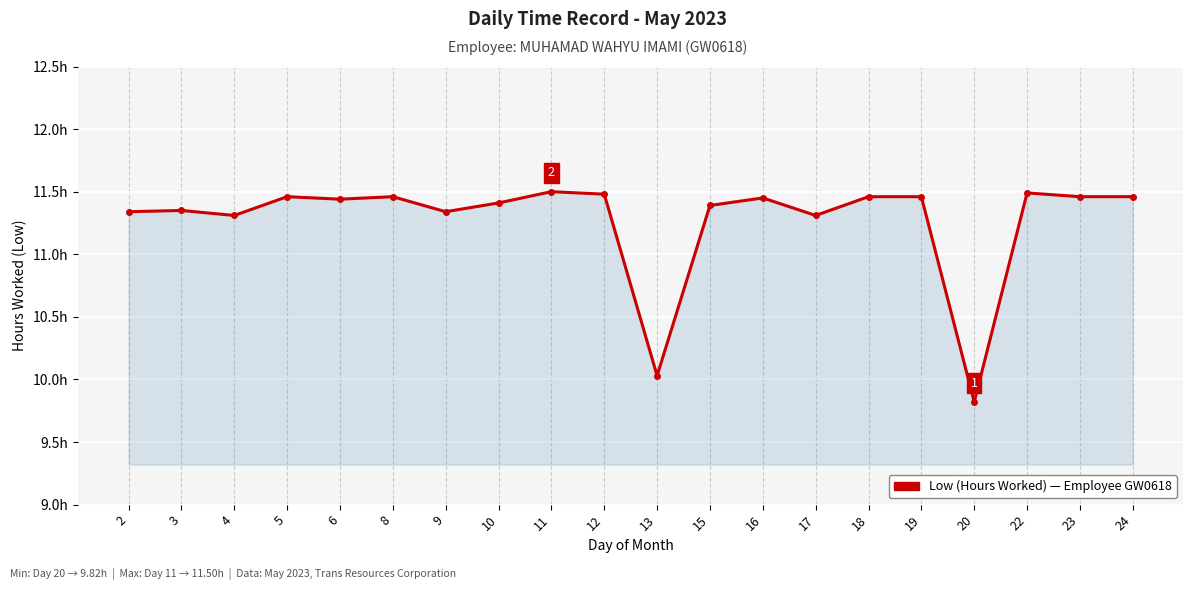

Reading left to right, extract all data points from this chart.

11.3	11.3	11.3	11.5	11.4	11.5	11.3	11.4	11.5	11.5	10.0	11.4	11.4	11.3	11.5	11.5	9.8	11.5	11.5	11.5